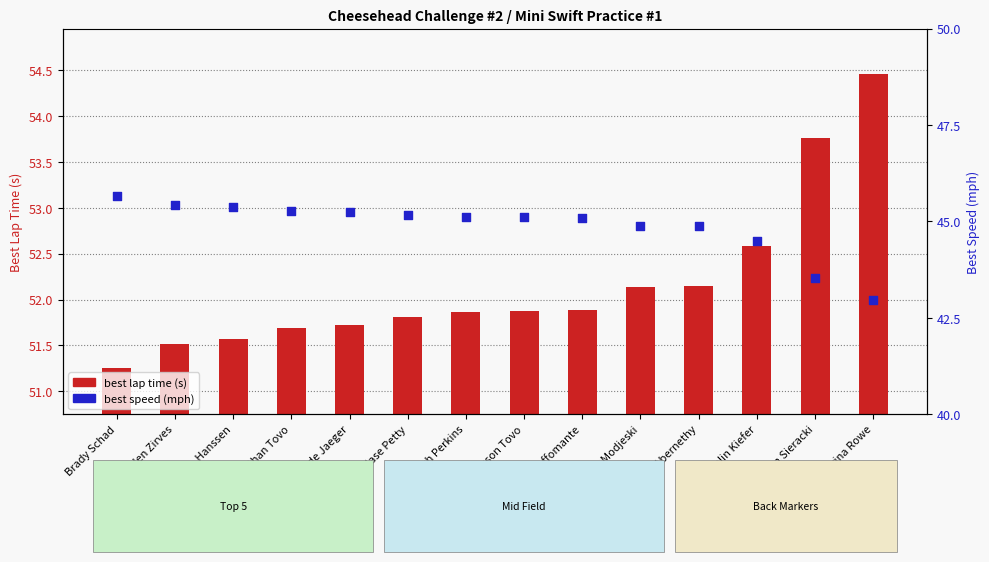

At which category is the sum across all series the highest?

Audrina Rowe